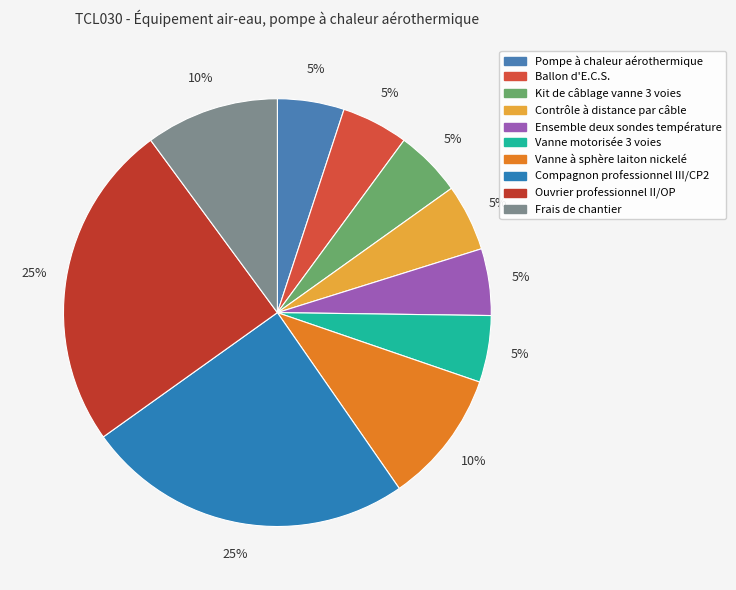

Does Vanne à sphère laiton nickelé account for over 50% of the chart?

No